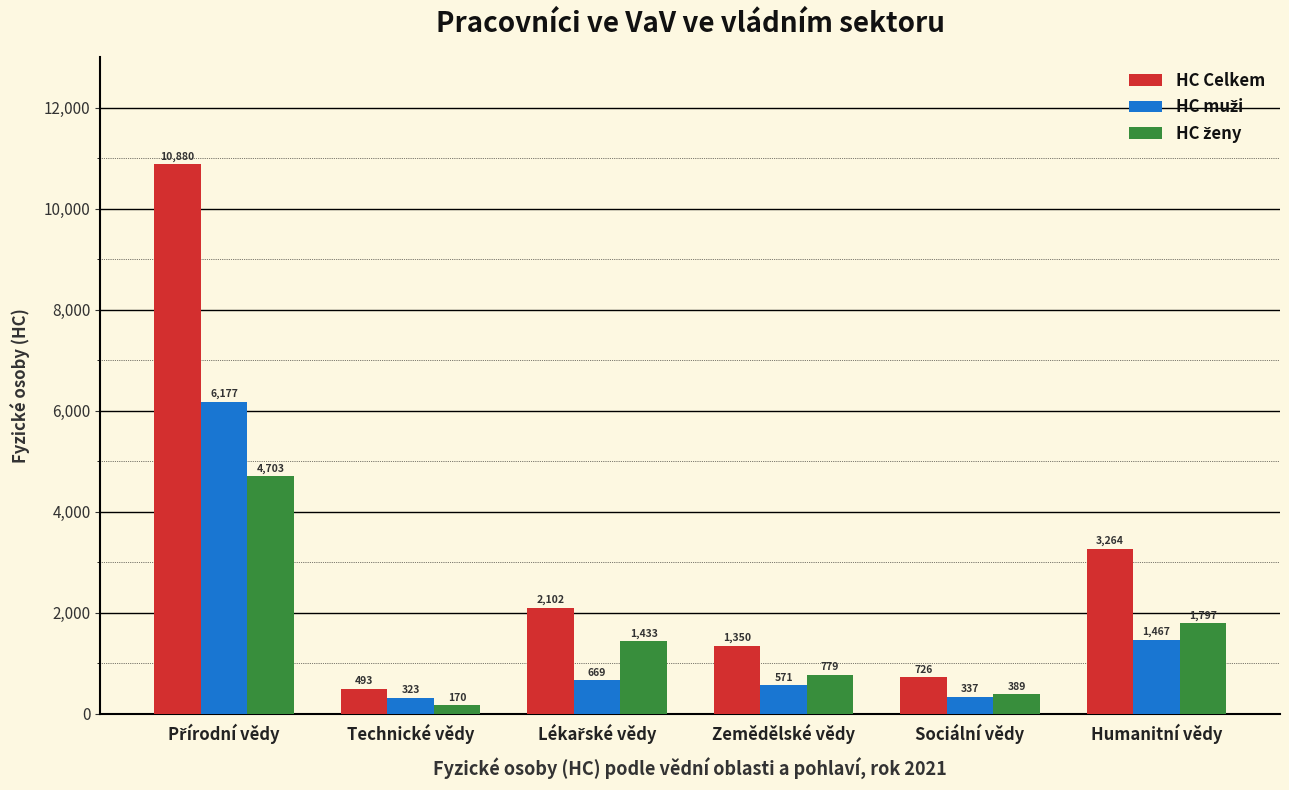

What is the difference between the maximum and minimum values in the HC Celkem series?

10387